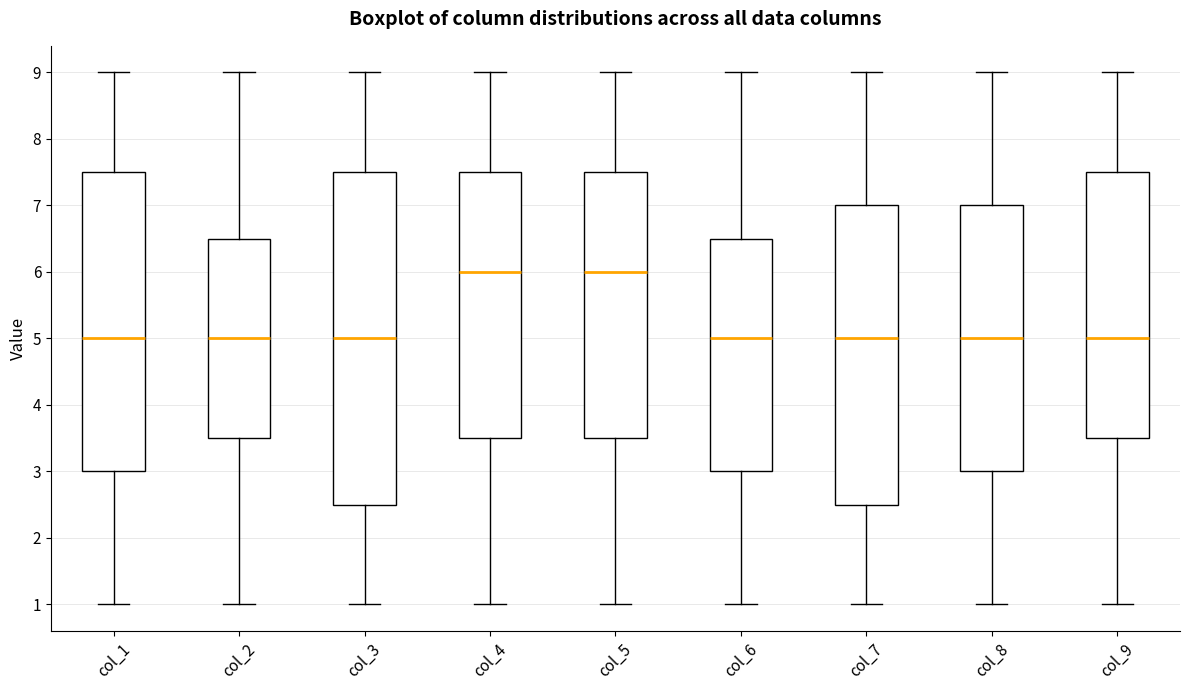

Reading left to right, read every box against the y-axis: the position of its median line, the range the box covers, and the ends of its whiskers. The values are not printed on the chart, so give them approximately, as read against the axis.

col_1: median 5.0, box 3.0 to 7.5, whiskers 1.0 to 9.0
col_2: median 5.0, box 3.5 to 6.5, whiskers 1.0 to 9.0
col_3: median 5.0, box 2.5 to 7.5, whiskers 1.0 to 9.0
col_4: median 6.0, box 3.5 to 7.5, whiskers 1.0 to 9.0
col_5: median 6.0, box 3.5 to 7.5, whiskers 1.0 to 9.0
col_6: median 5.0, box 3.0 to 6.5, whiskers 1.0 to 9.0
col_7: median 5.0, box 2.5 to 7.0, whiskers 1.0 to 9.0
col_8: median 5.0, box 3.0 to 7.0, whiskers 1.0 to 9.0
col_9: median 5.0, box 3.5 to 7.5, whiskers 1.0 to 9.0